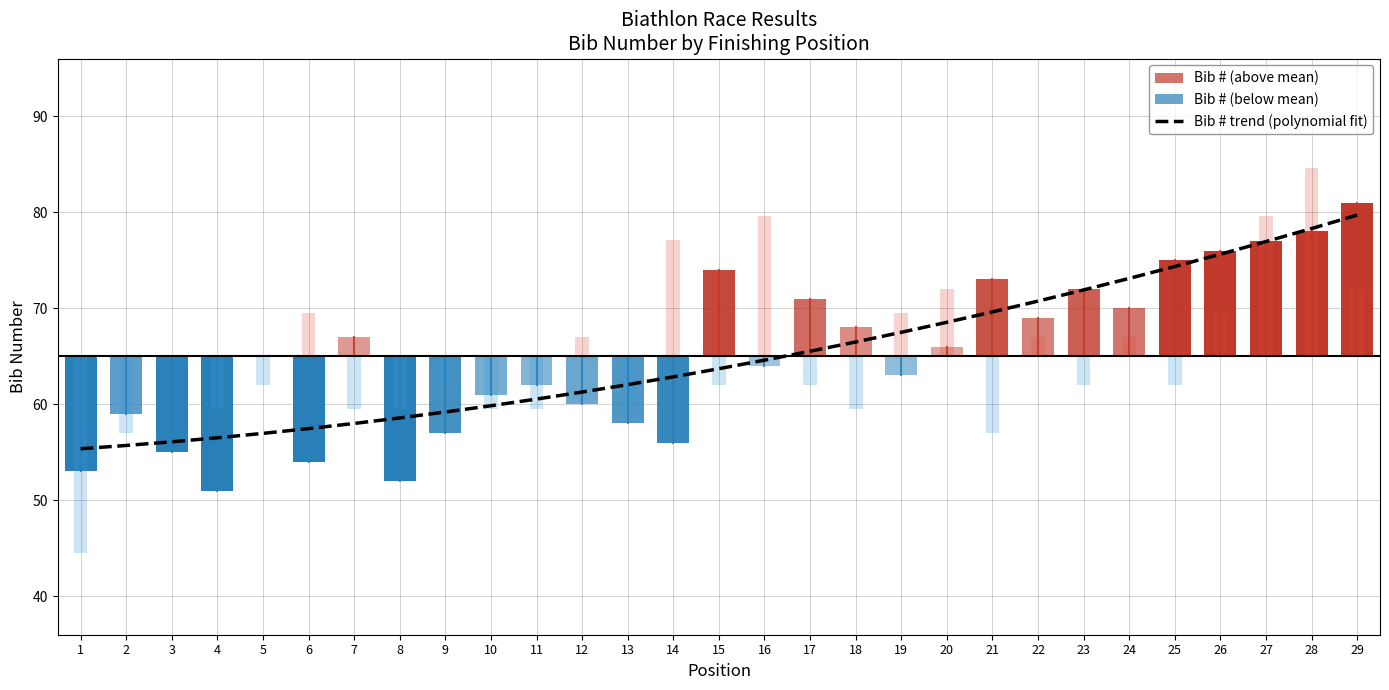

What is the difference between the values at 10 and 7?

1.8